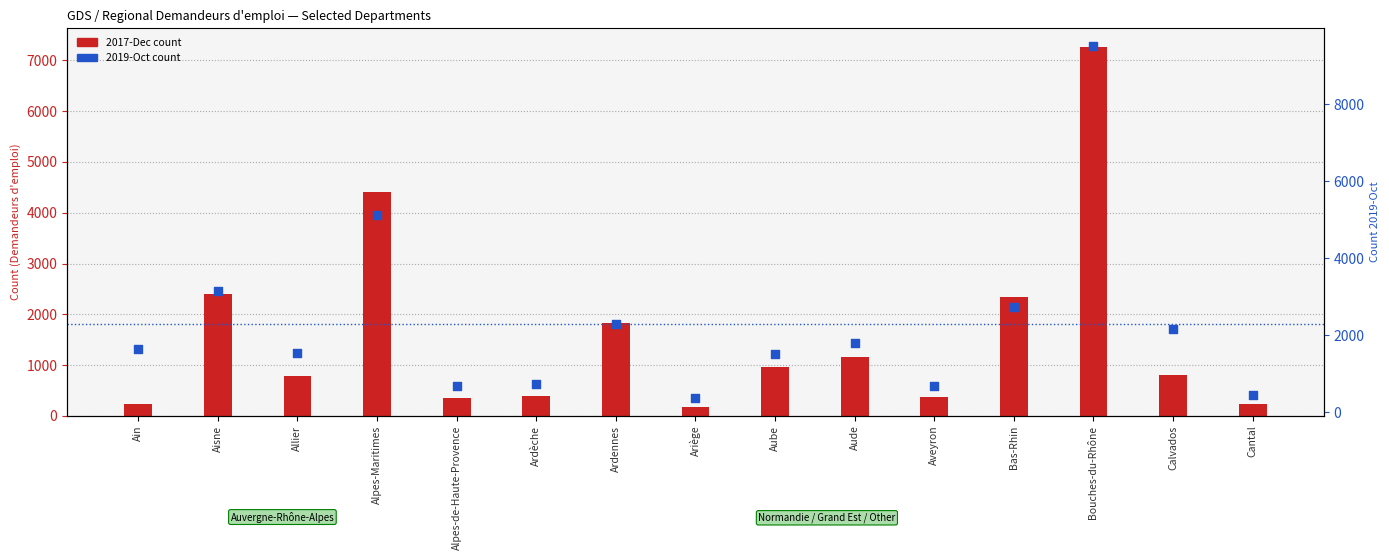

What is the total value across all series at Aveyron?

1072